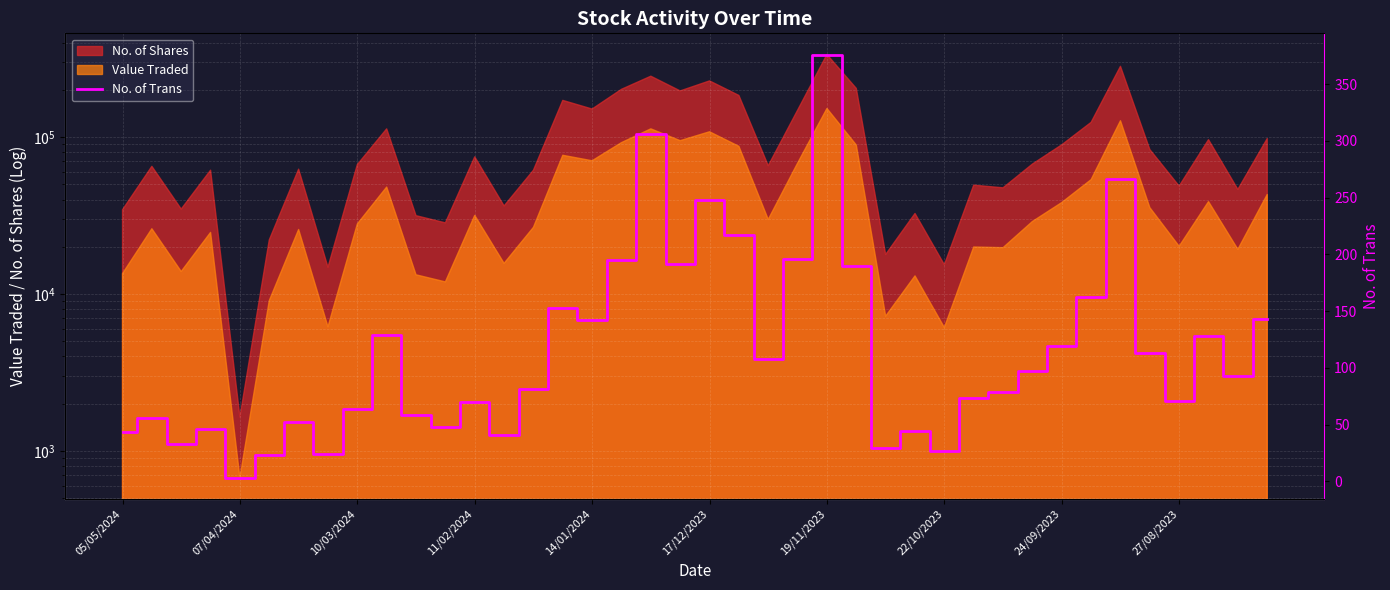

Is it true that the value at 05/05/2024 is 71?

False